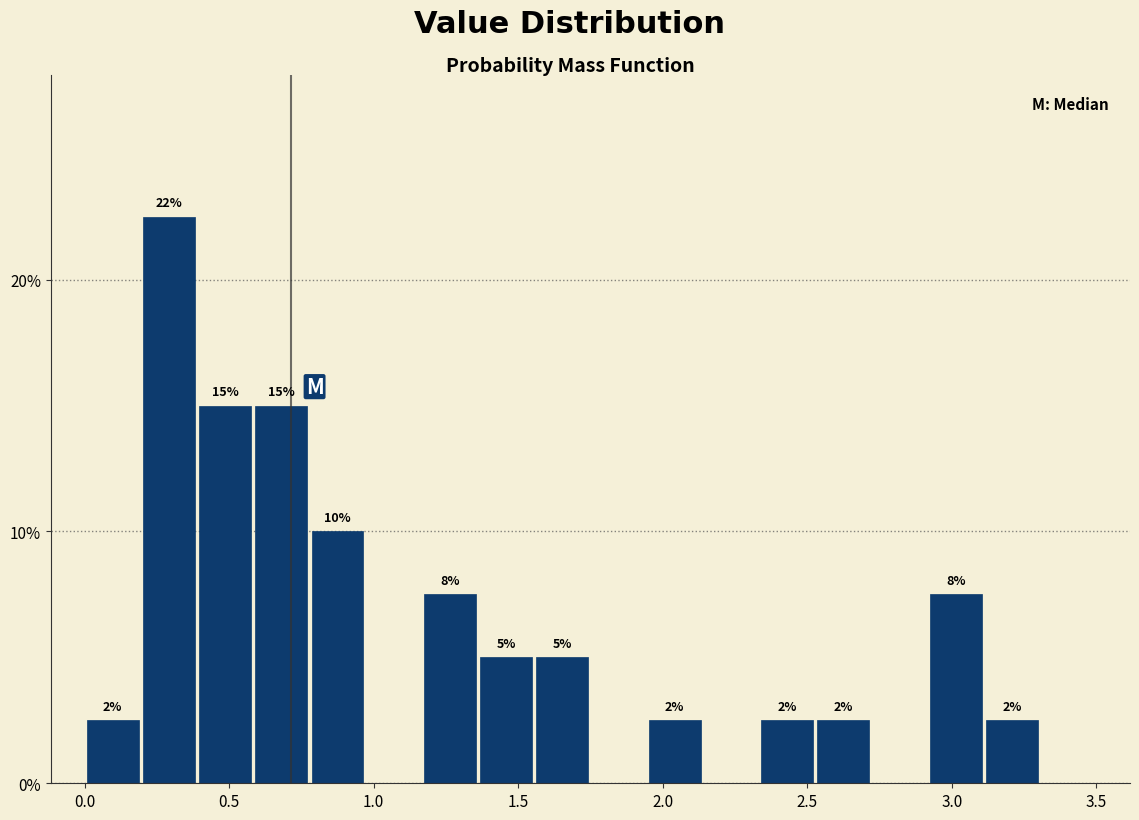

Around what value on the x-axis is the tallest bar? Give the approximate position of its centre, as read against the axis.

0.30